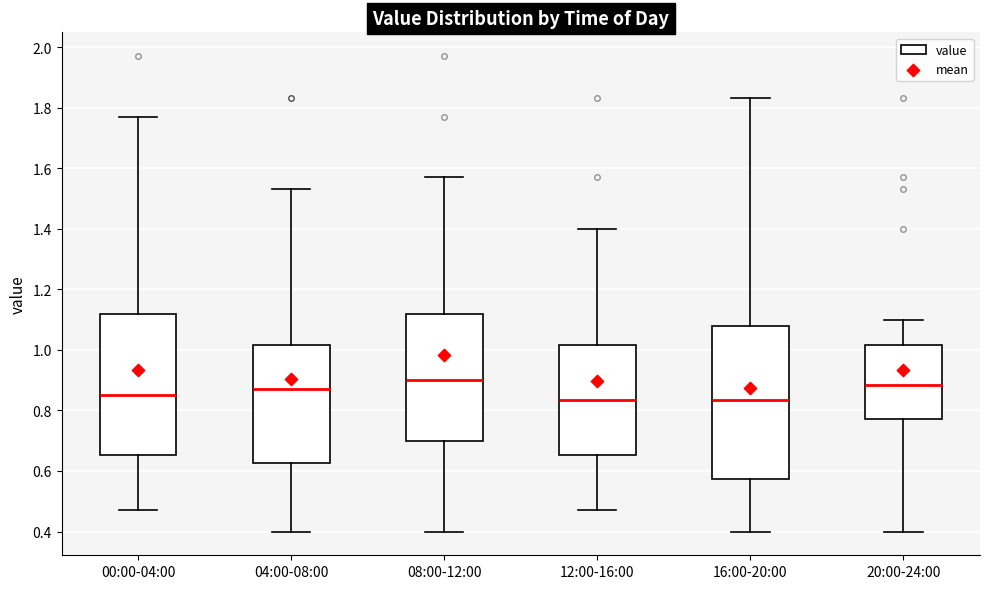

Comparing the boxes themselves (not the whiskers), which one is the tallest?

16:00-20:00